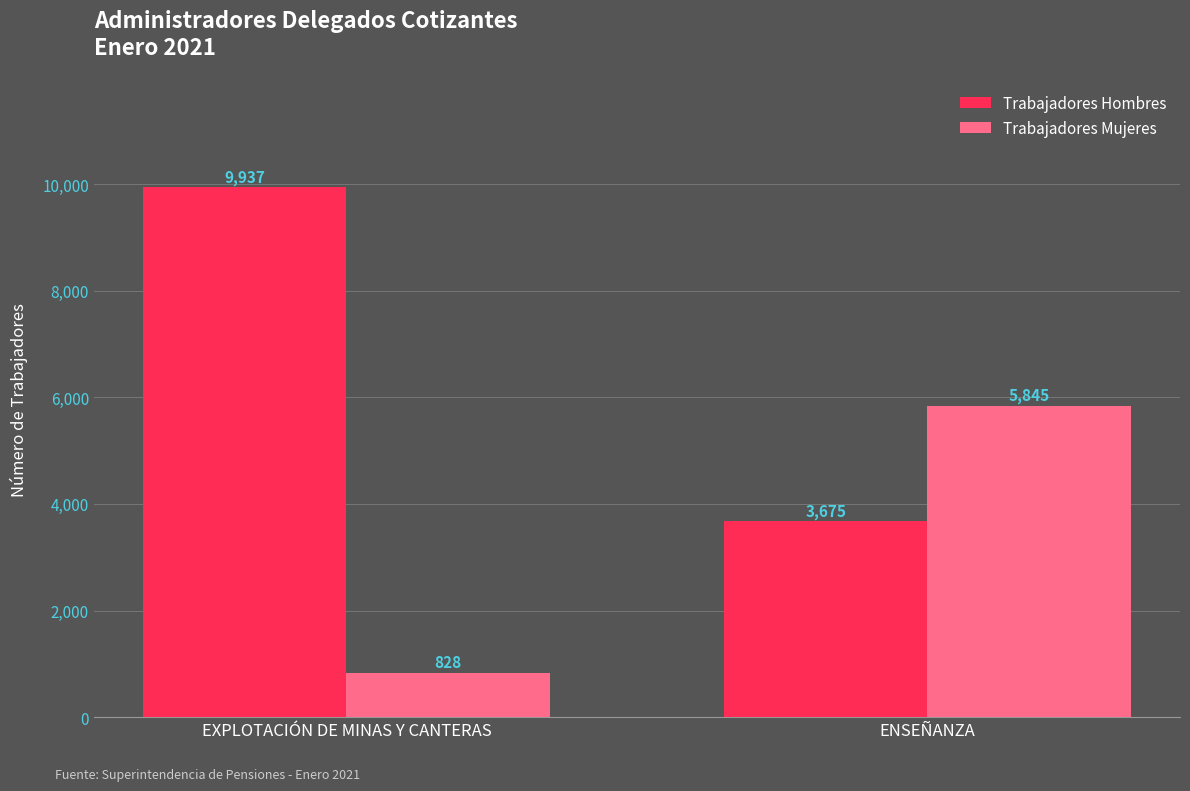

Reading left to right, transcribe all the data shown in this chart.

Trabajadores Hombres: 9937	3675
Trabajadores Mujeres: 828	5845